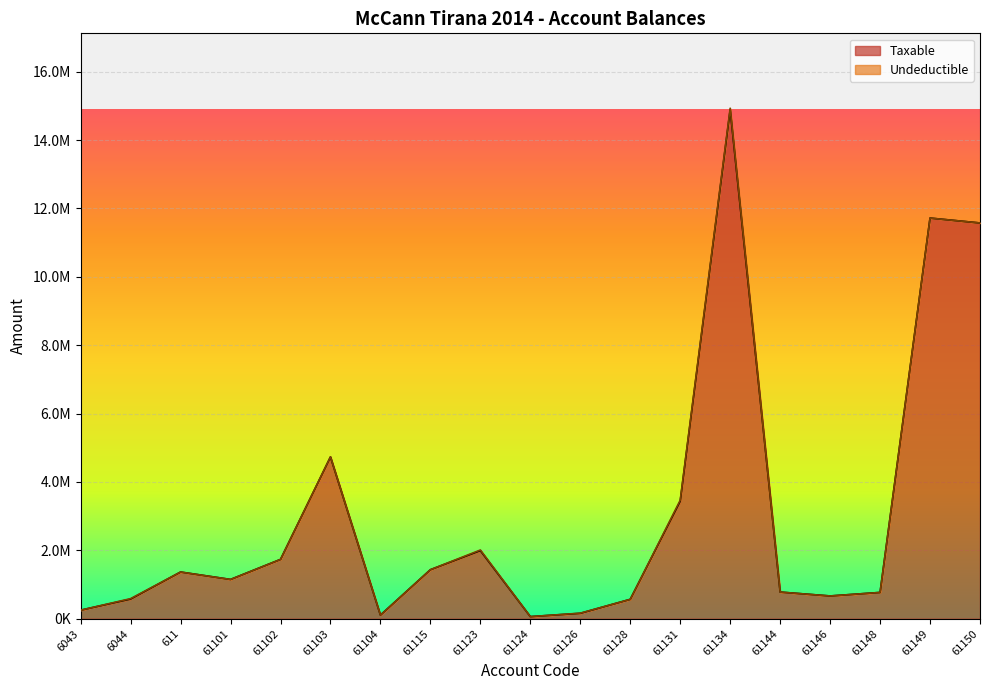

Count the number of categories in the chart.

19